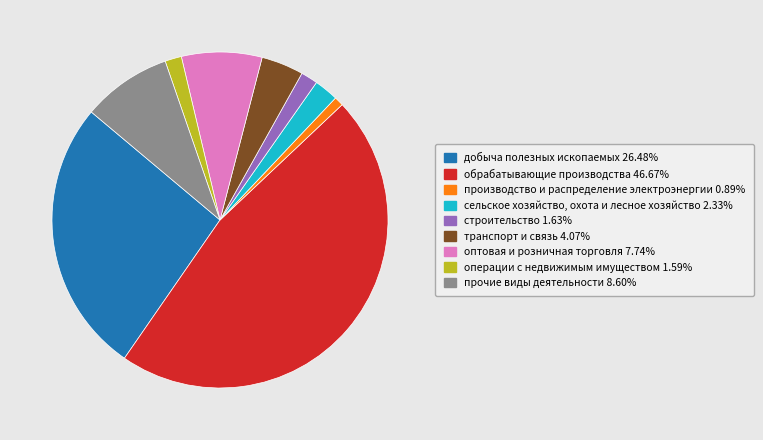

Is the sum of операции с недвижимым имуществом and транспорт и связь greater than half?

No